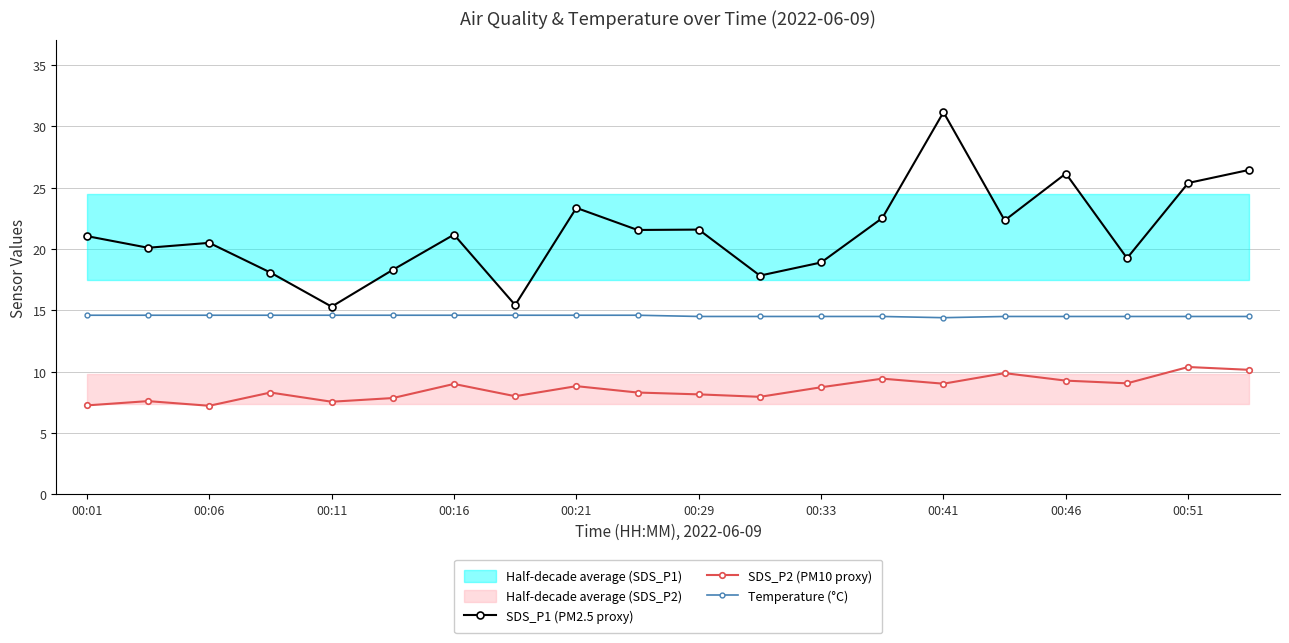

How many categories are shown in the chart?

20